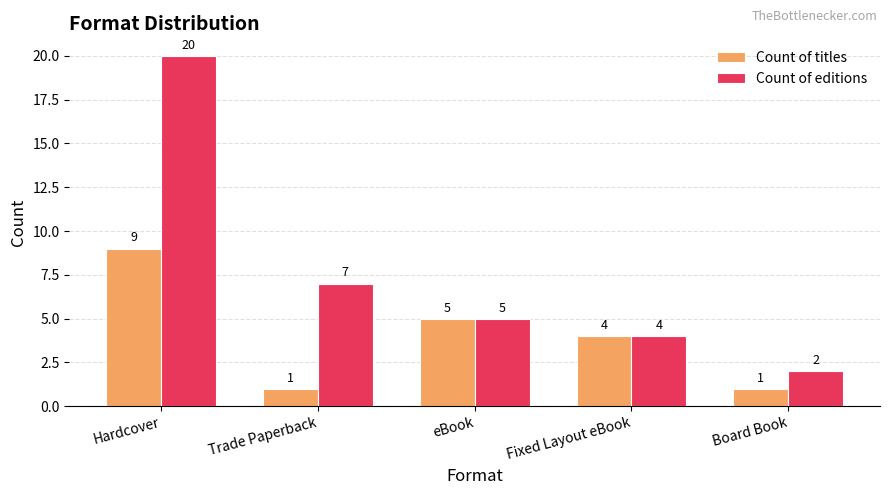

How many bars are there in total?

10